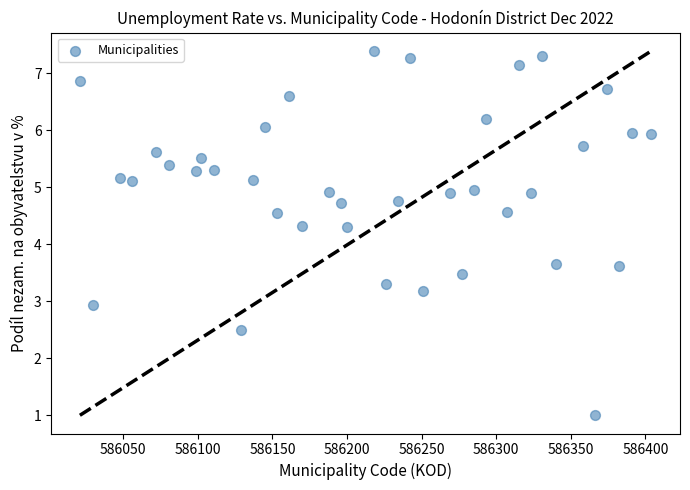

What is the range of X values (max minus min)?

383.0